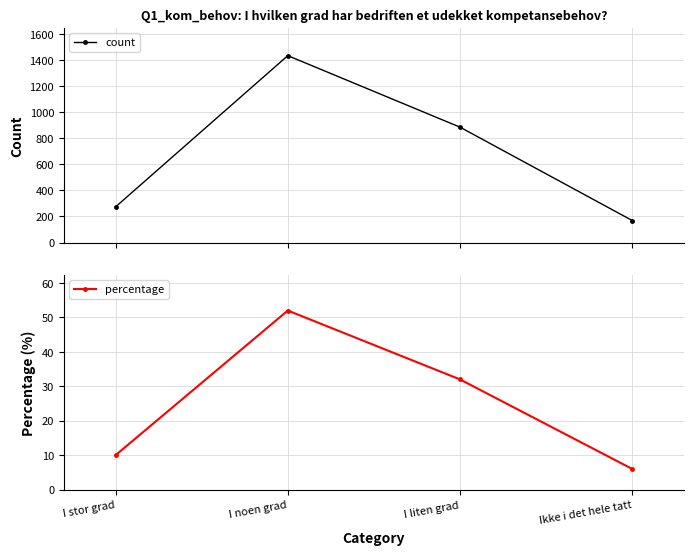

What is the value of the count point at the 4th from the left?

169